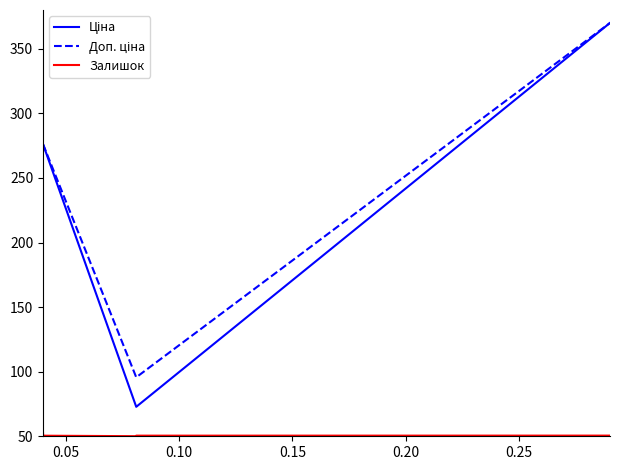

What is the minimum value shown in the chart?

50.0